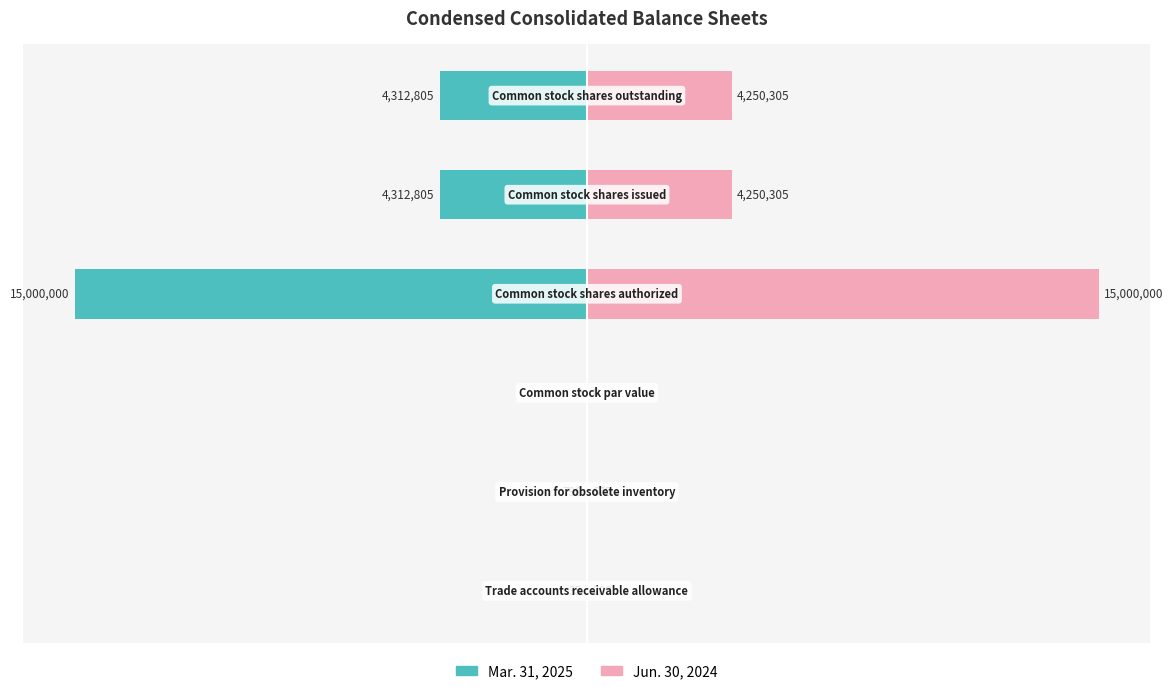

List the series in order of their peak value, lowest first.

Mar. 31, 2025, Jun. 30, 2024